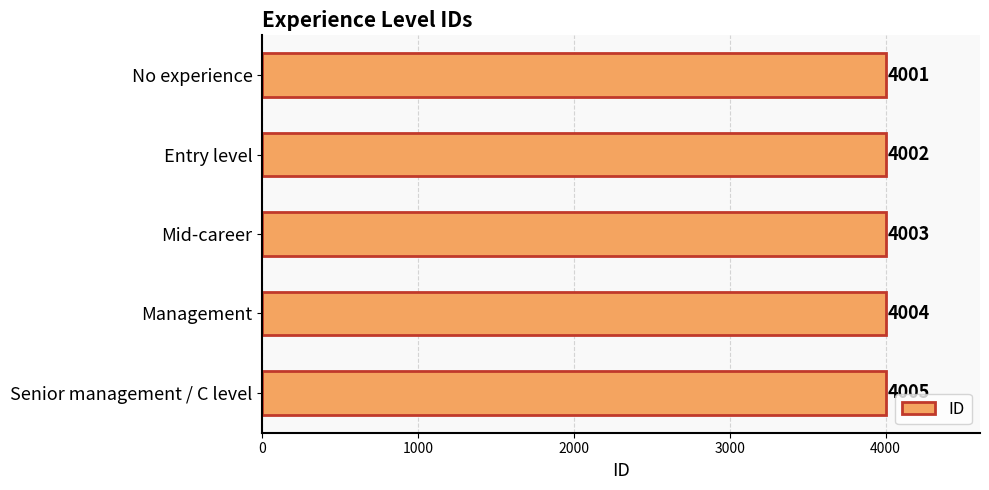

How many bars are there in total?

5